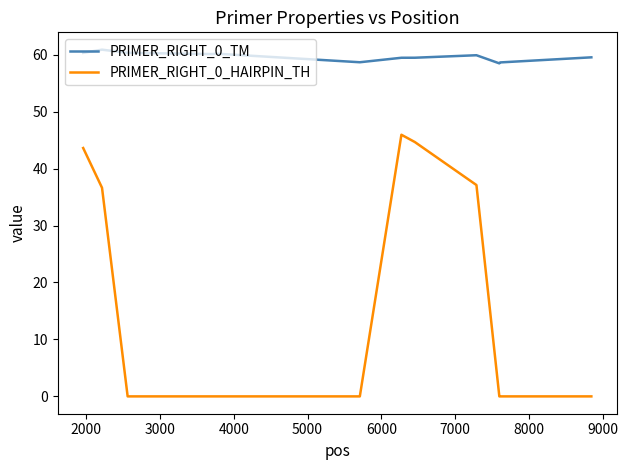

What is the difference between the maximum and minimum values in the PRIMER_RIGHT_0_TM series?

2.4